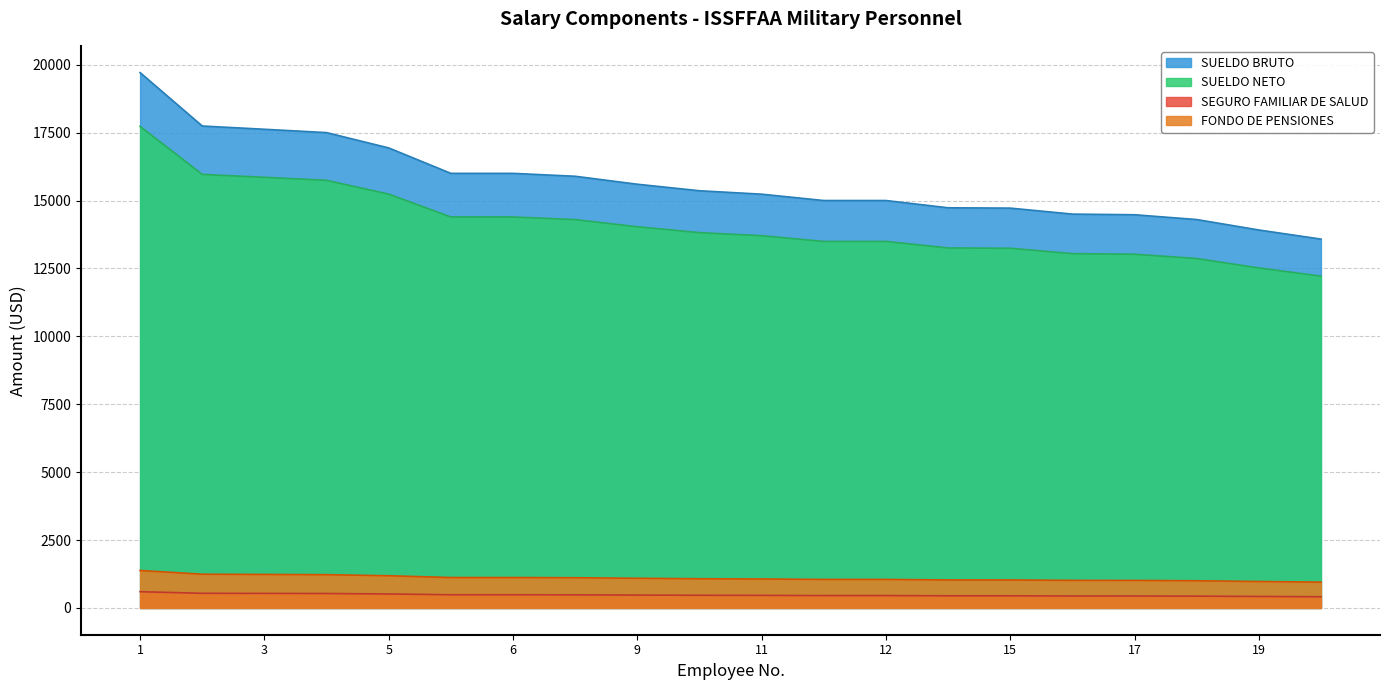

True or false: SEGURO FAMILIAR DE SALUD has more than 0 interior local peaks.

False